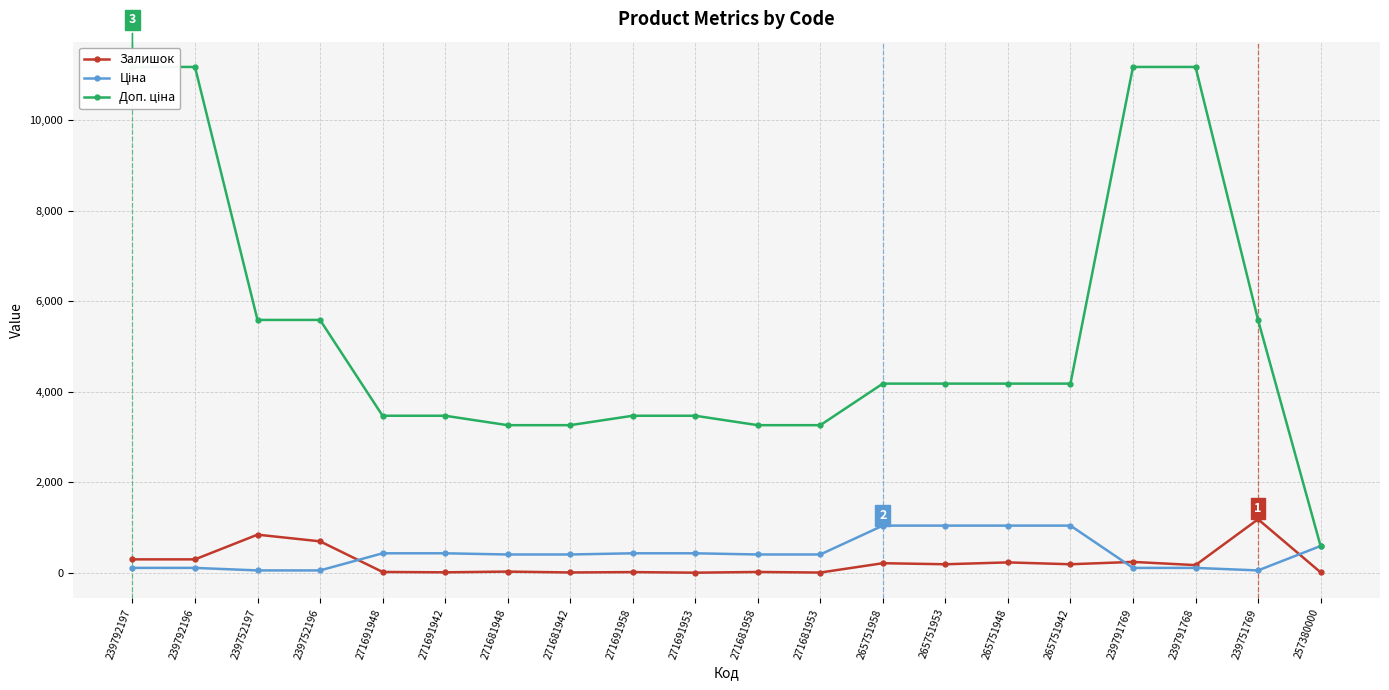

Reading left to right, list all the values displayed in this chart.

Залишок: 239792197=300.0	239792196=300.0	239752197=845.0	239752196=698.0	271691948=22.0	271691942=14.0	271681948=30.0	271681942=11.0	271691958=19.0	271691953=6.0	271681958=22.0	271681953=9.0	265751958=215.0	265751953=192.0	265751948=233.0	265751942=192.0	239791769=244.0	239791768=173.0	239751769=1185.0	257380000=14.0
Ціна: 239792197=111.7	239792196=111.7	239752197=55.9	239752196=55.9	271691948=433.8	271691942=433.8	271681948=407.8	271681942=407.8	271691958=433.8	271691953=433.8	271681958=407.8	271681953=407.8	265751958=1044.8	265751953=1044.8	265751948=1044.8	265751942=1044.8	239791769=111.7	239791768=111.7	239751769=55.9	257380000=595.0
Доп. ціна: 239792197=11169.0	239792196=11169.0	239752197=5585.0	239752196=5585.0	271691948=3470.1	271691942=3470.1	271681948=3262.1	271681942=3262.1	271691958=3470.1	271691953=3470.1	271681958=3262.1	271681953=3262.1	265751958=4179.3	265751953=4179.3	265751948=4179.3	265751942=4179.3	239791769=11169.0	239791768=11169.0	239751769=5585.0	257380000=595.0